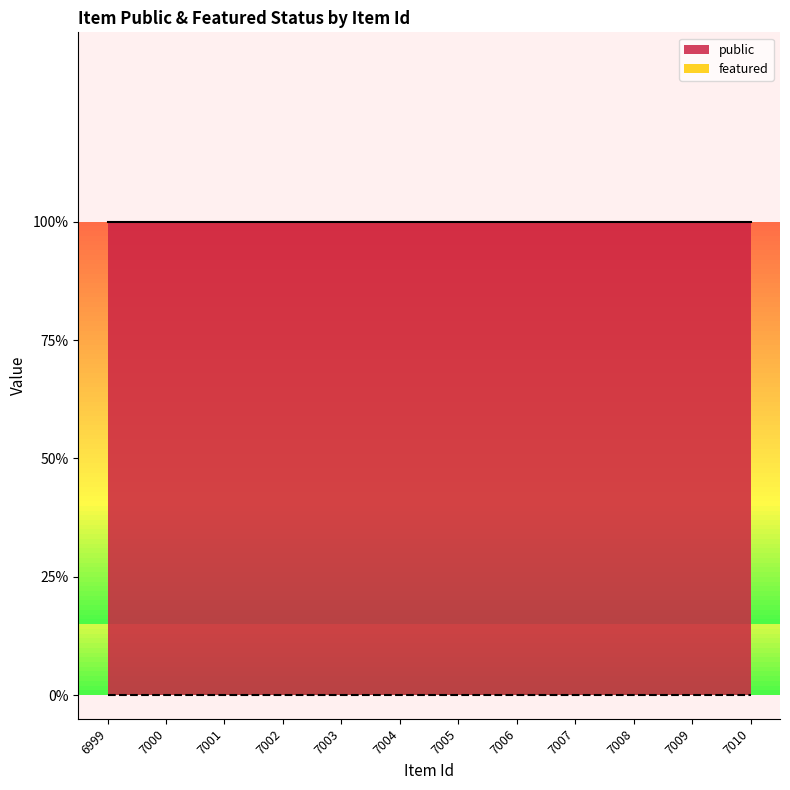

Does the chart display data point markers on the line(s)?

No